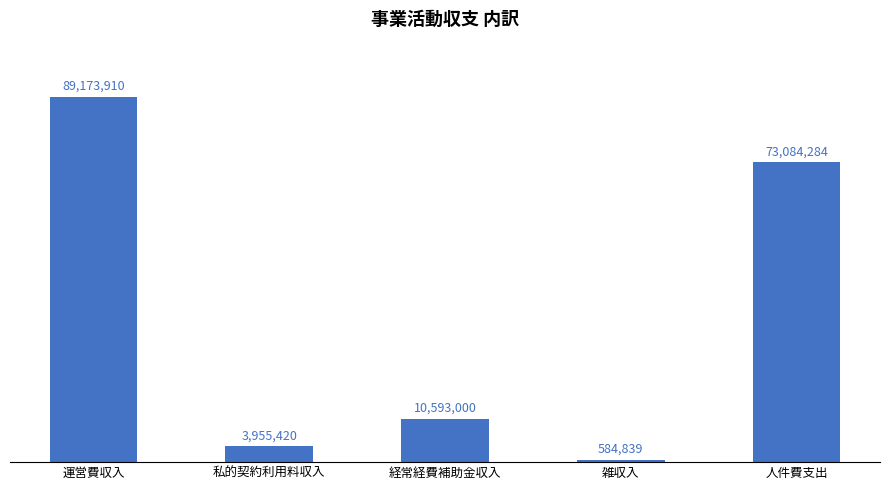

Reading left to right, what are all the values shown in this chart?

運営費収入=89173910	私的契約利用料収入=3955420	経常経費補助金収入=10593000	雑収入=584839	人件費支出=73084284